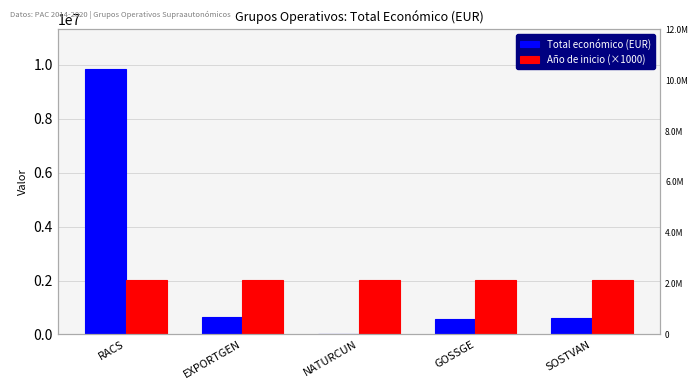

How many groups of bars are there?

5